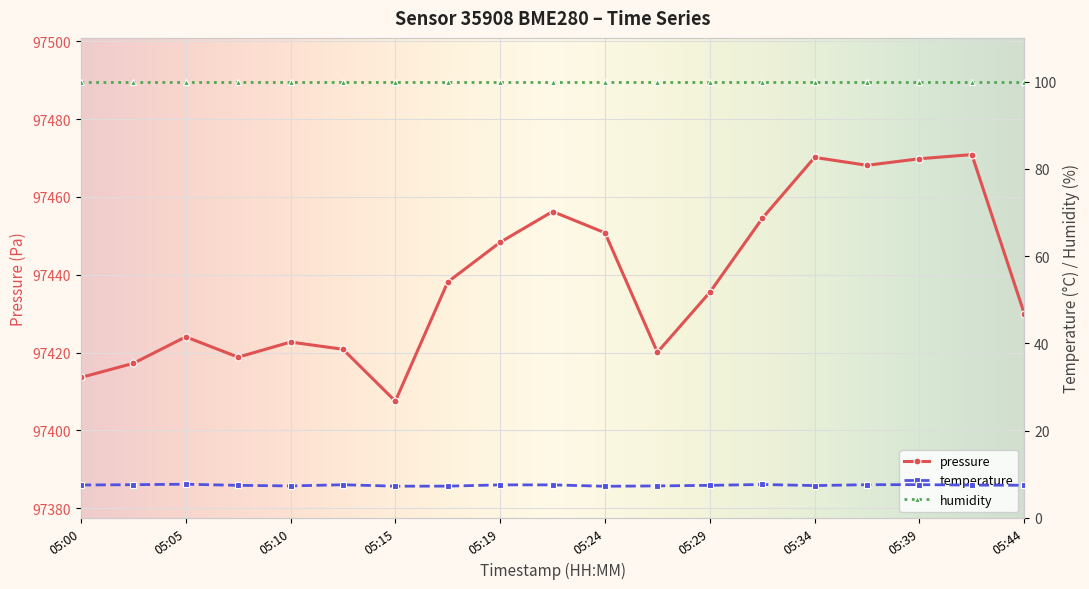

What is the total value across all series at 05:34?

97477.6